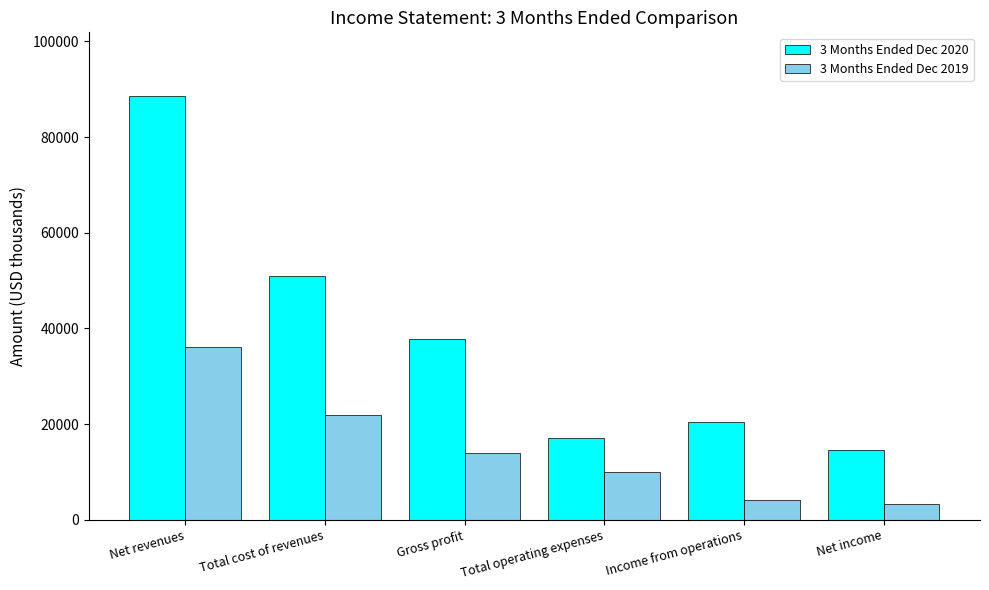

At which category is the sum across all series the highest?

Net revenues